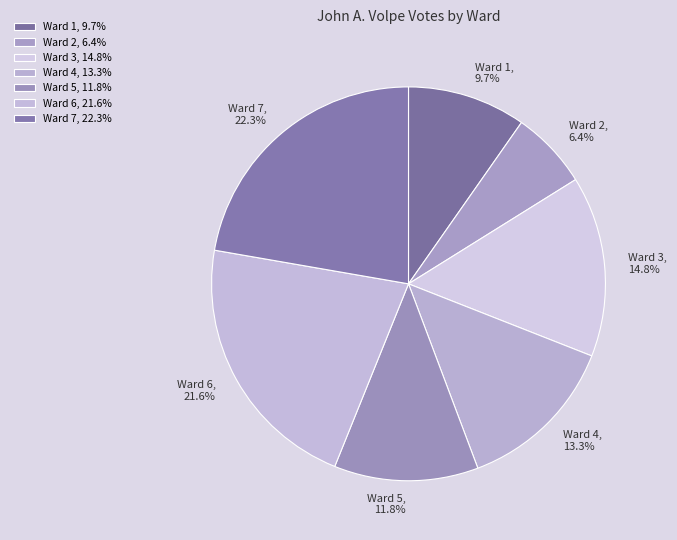

What is the ratio of the value at Ward 7, 22.3% to the value at Ward 5, 11.8%?

1.9